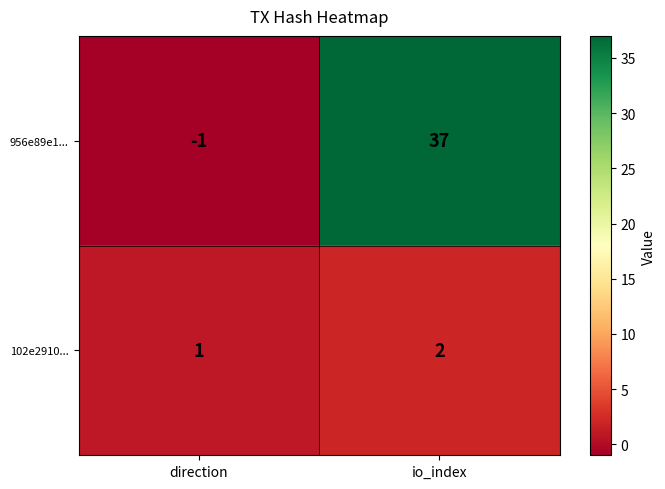

Is it true that 956e89e1... equals -1 at direction?

True